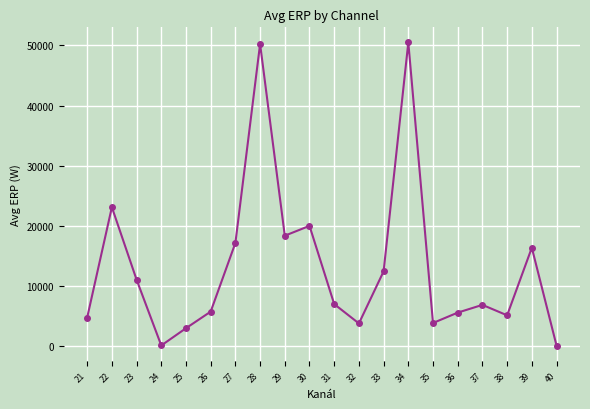

Does the chart display data point markers on the line(s)?

Yes